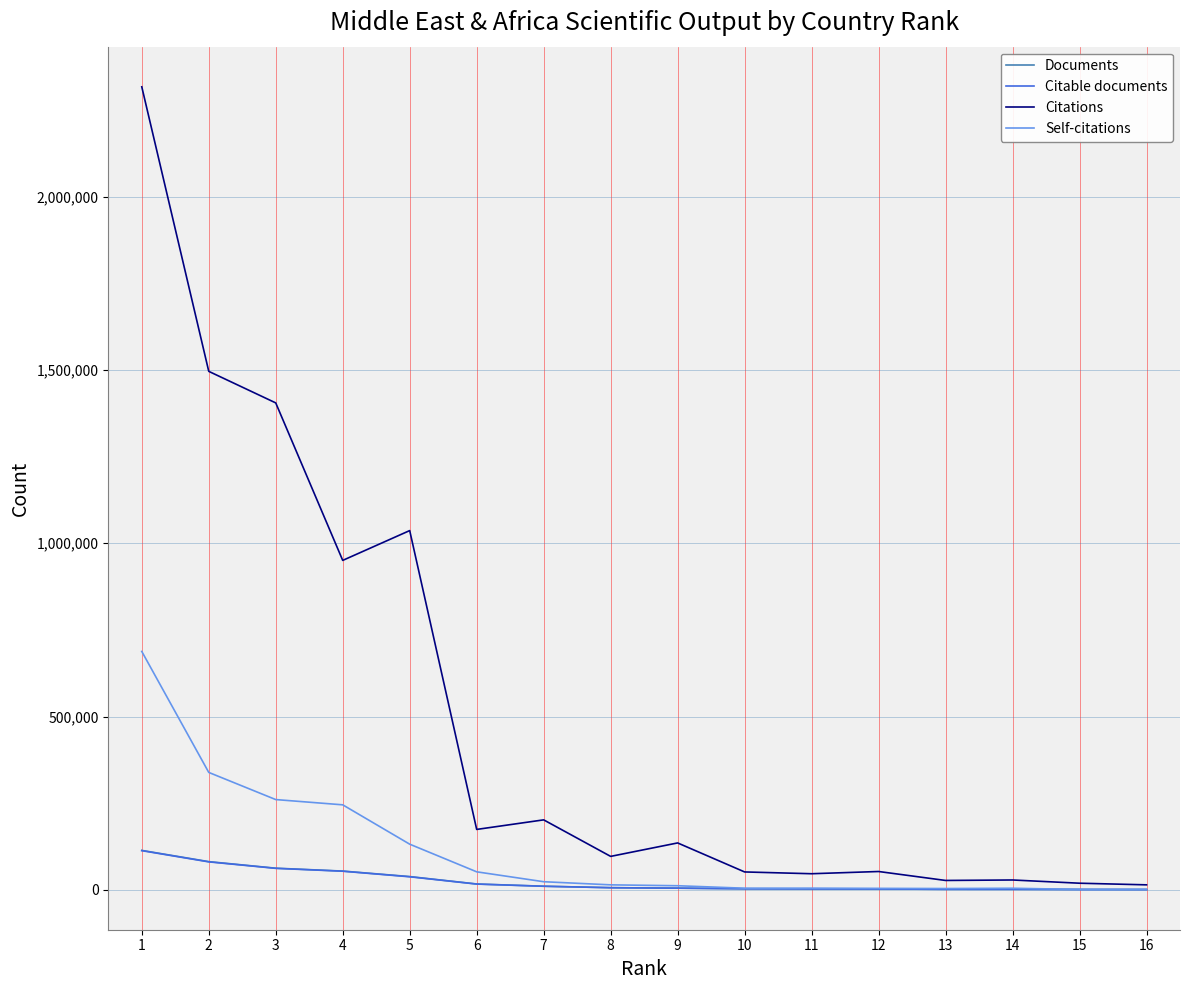

What is the highest value of the Citable documents series?

113270